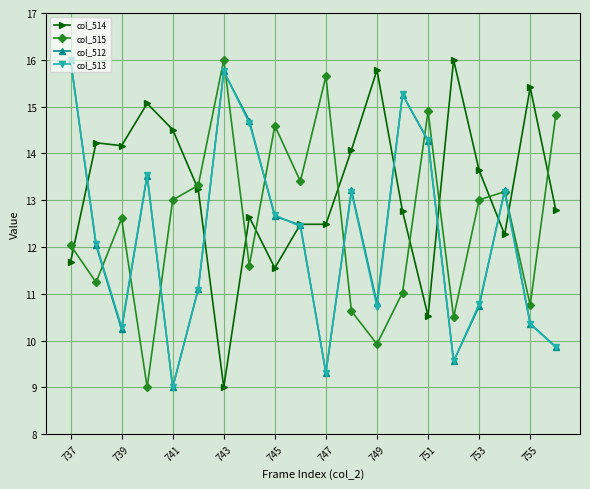

Does the chart have visible grid lines?

Yes